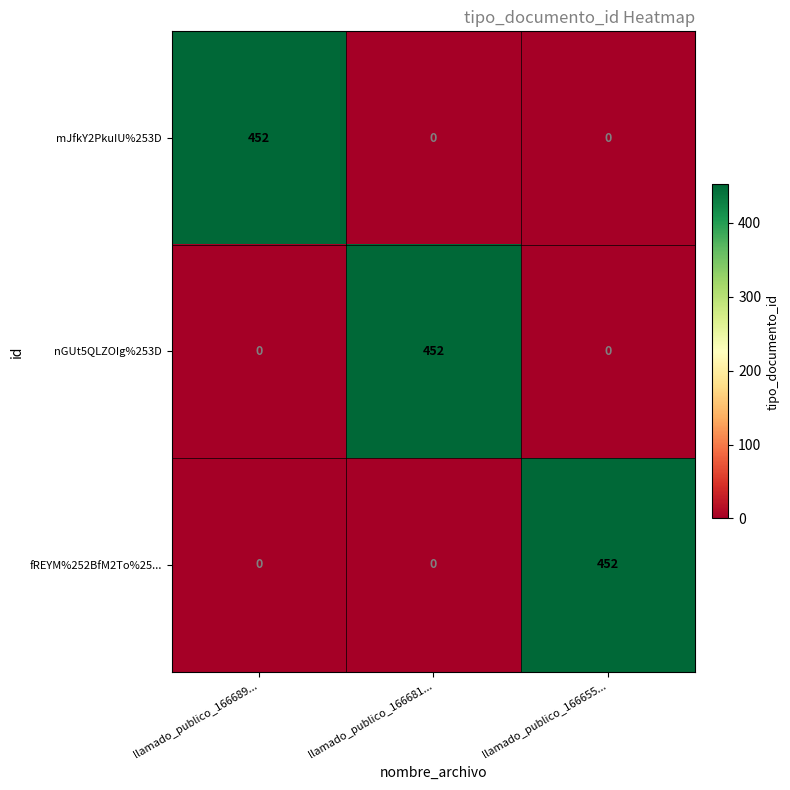

What is the total value across all series at llamado_publico_166681...?

452